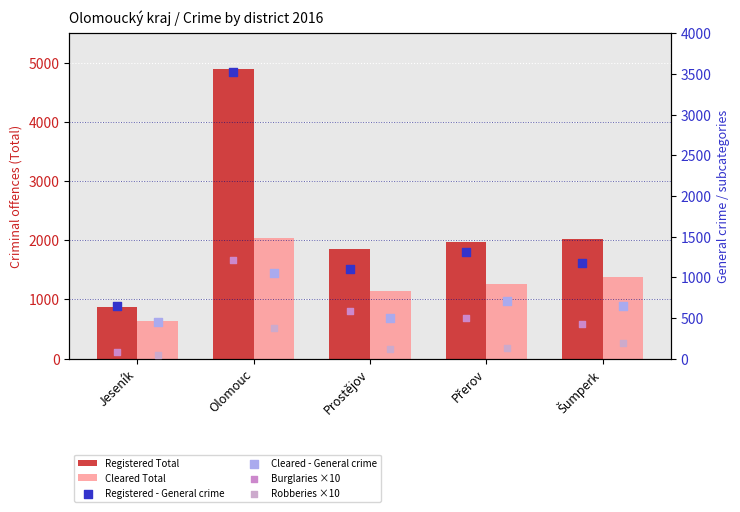

Is the value of Robberies ×10 at Šumperk greater than the value of Cleared Total at Prostějov?

No